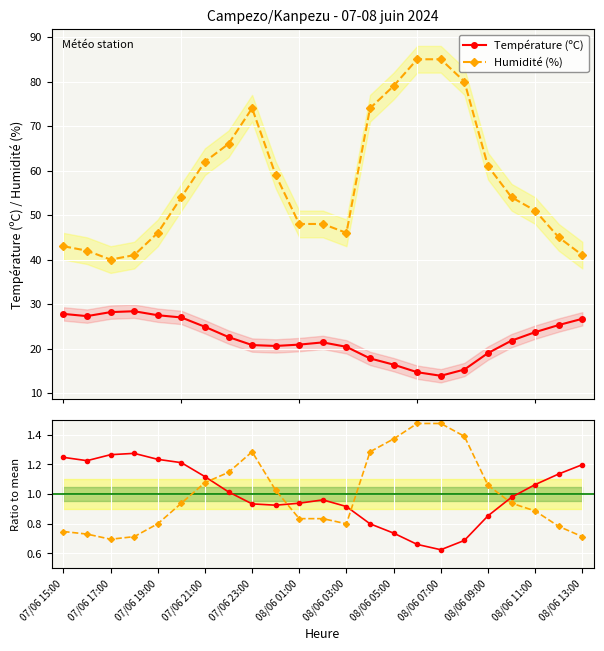

After their last crossing, which series has the higher values: Humidité (%) or Température (ºC)?

Température (ºC)